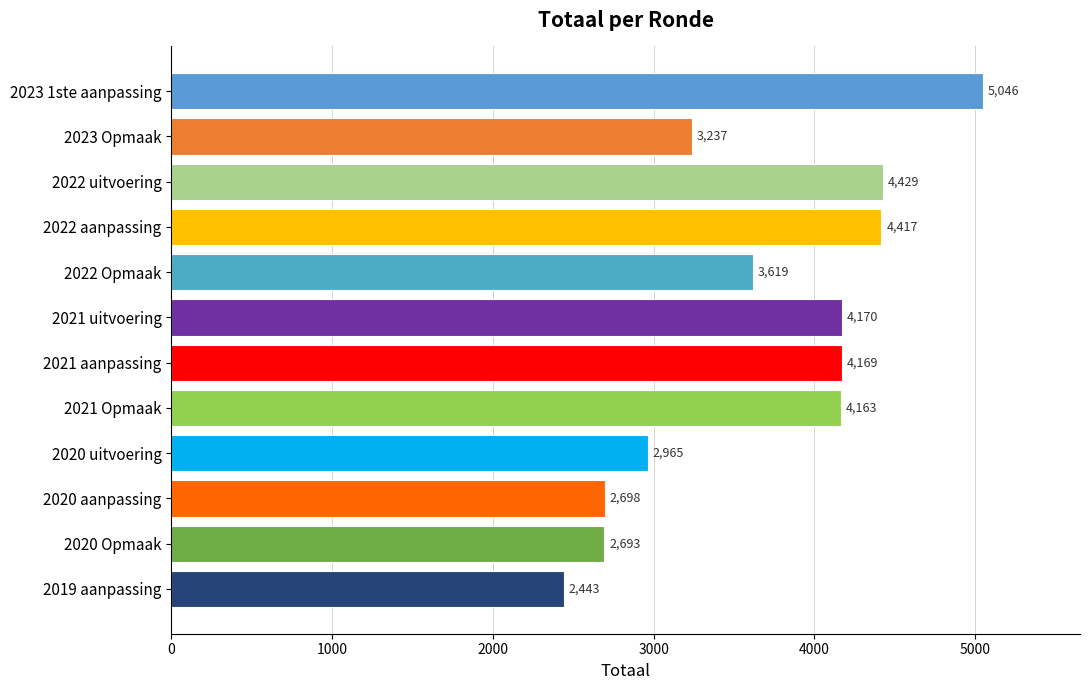

How many categories are shown in the chart?

12